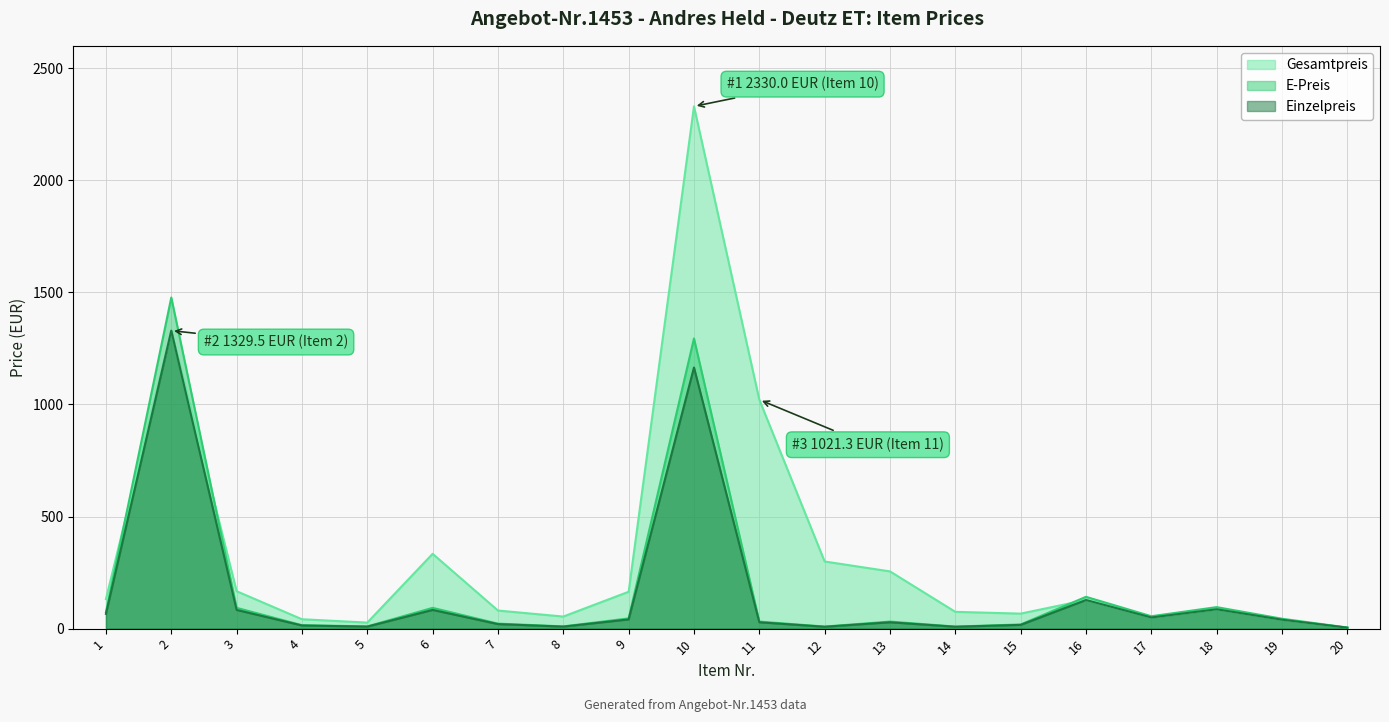

Rank the categories by E-Preis value from lowest to highest.

20, 12, 14, 5, 8, 4, 15, 7, 11, 13, 19, 9, 17, 1, 3, 6, 18, 16, 10, 2